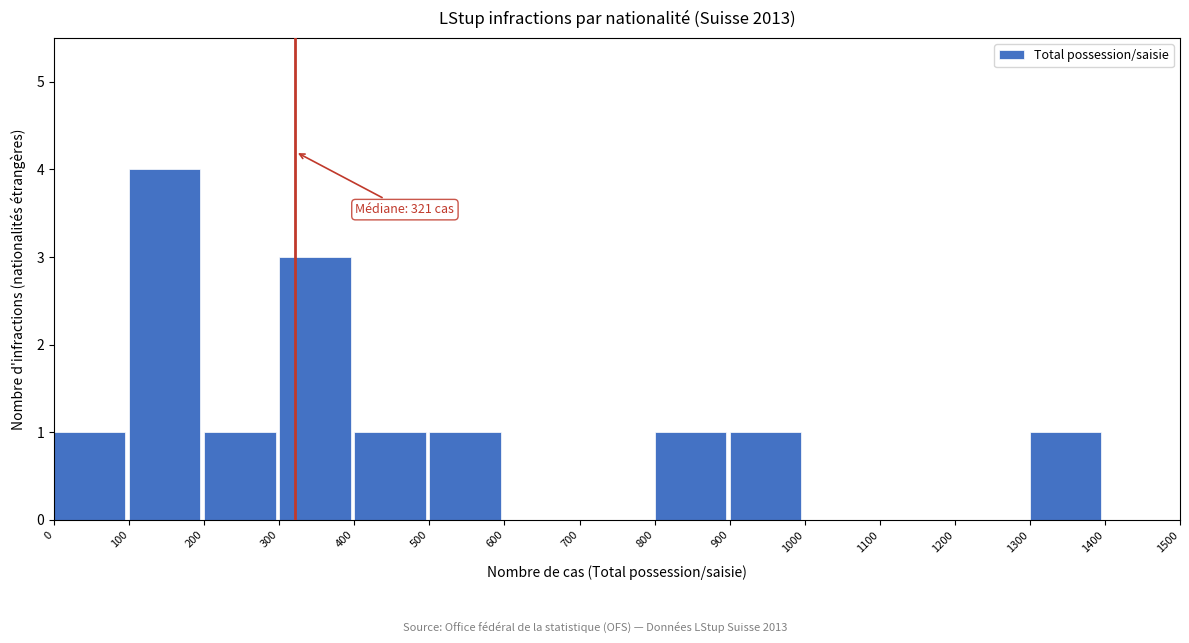

Reading right to left, what are all the values shown in this chart?

1400=0	1300=1	1200=0	1100=0	1000=0	900=1	800=1	700=0	600=0	500=1	400=1	300=3	200=1	100=4	0=1